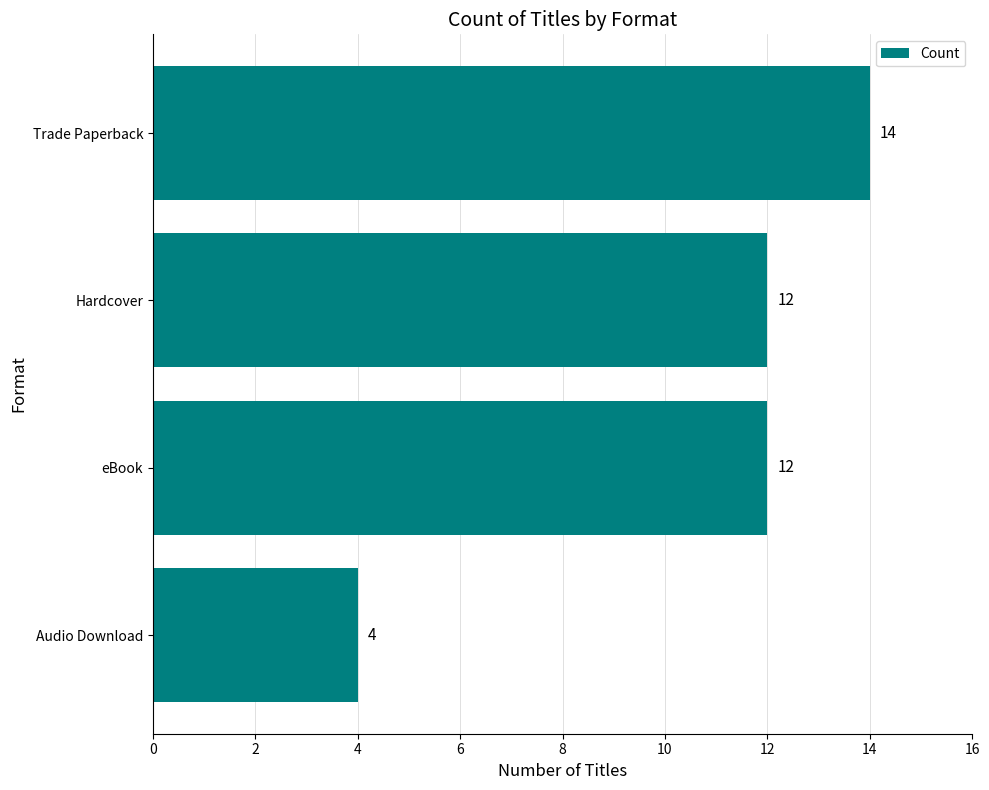

The value at Hardcover is 16. True or false?

False